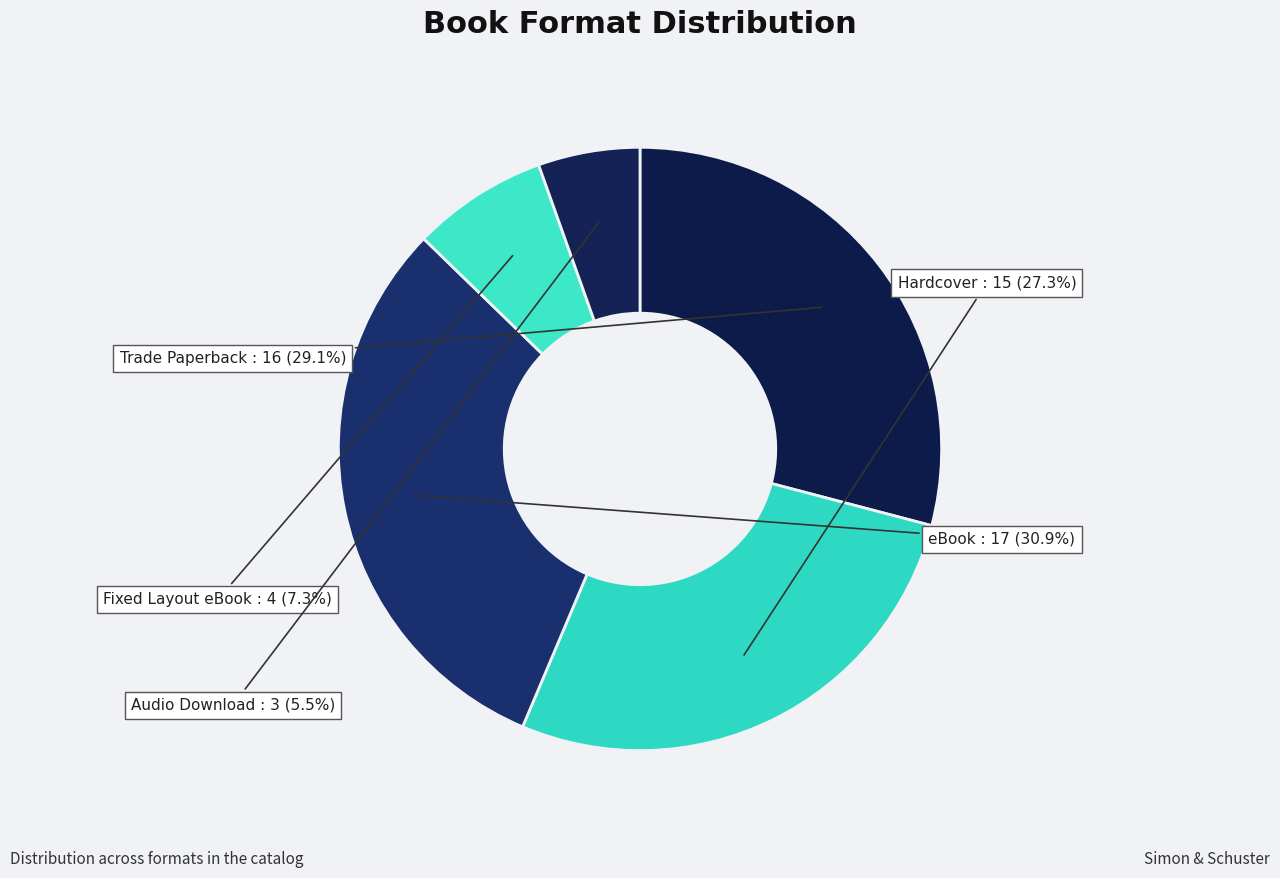

True or false: Fixed Layout eBook accounts for 7% of the total.

True